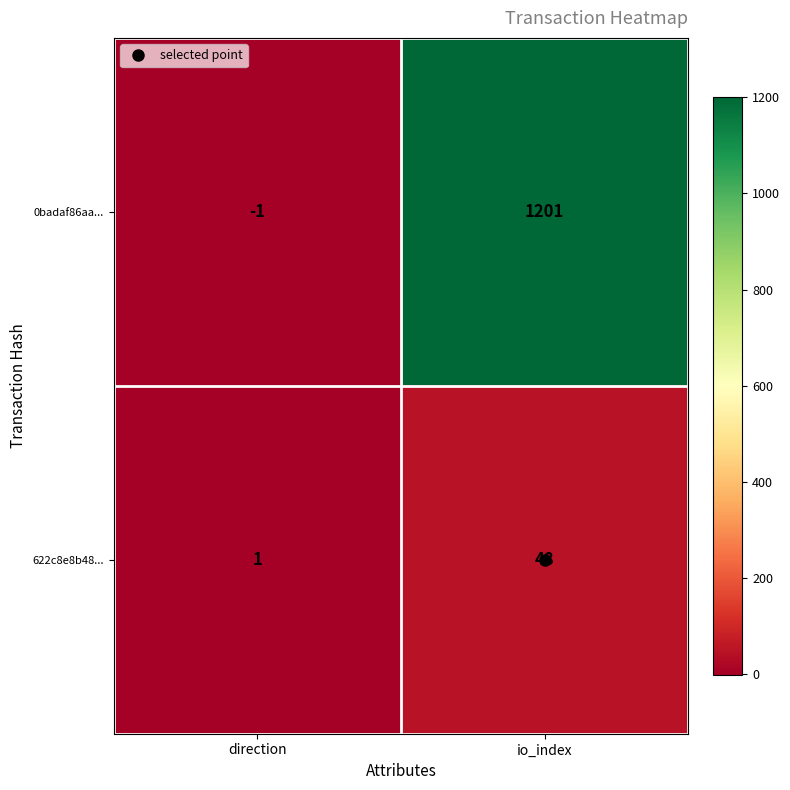

What is the difference between the highest and lowest values at io_index?

1153